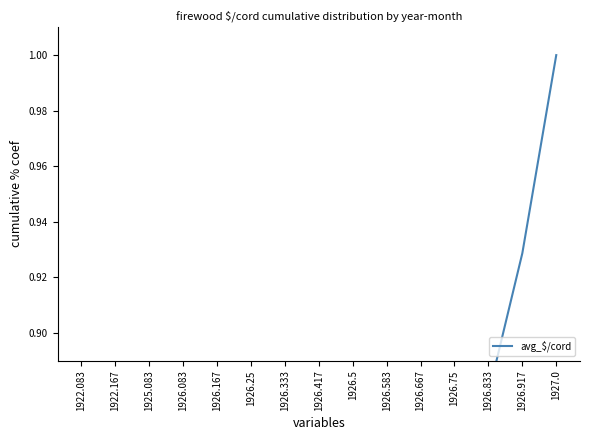

Is it true that the value at 1926.5 is 0.6?

True